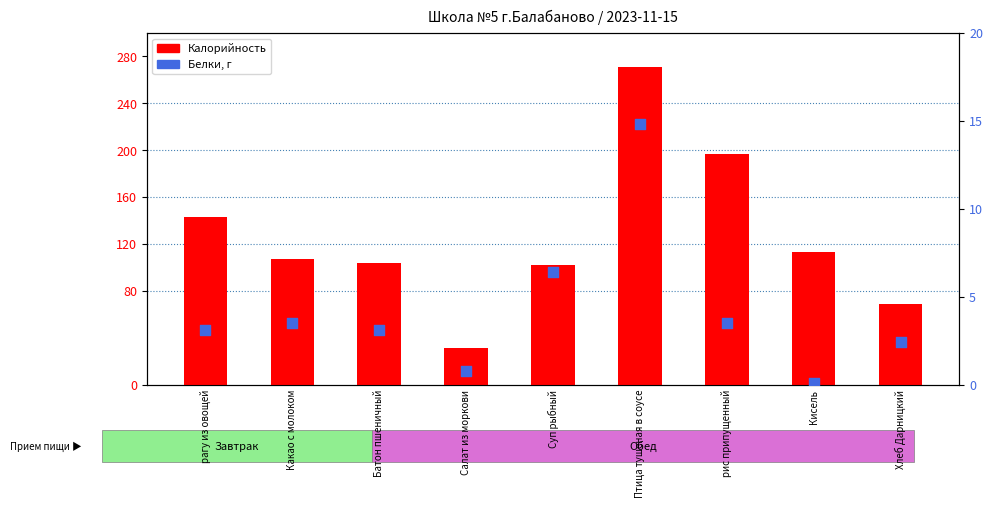

What is the total value across all series at рис припущенный?

200.5